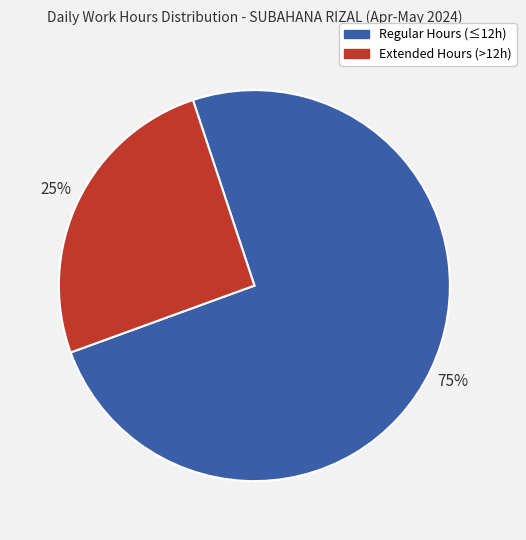

What percentage is the Extended Hours (>12h) slice, to the nearest percent?

25%